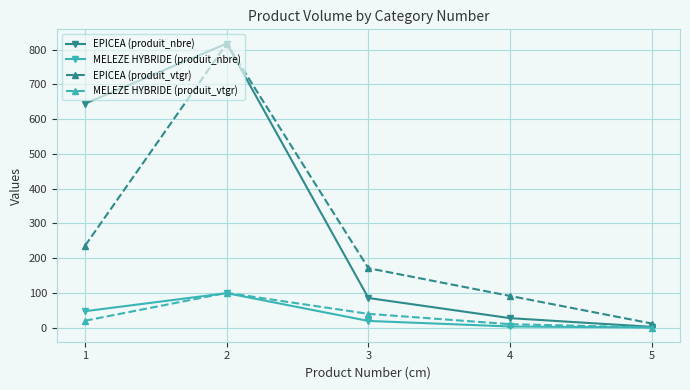

The value of EPICEA (produit_nbre) at 3 is 85.0. True or false?

True